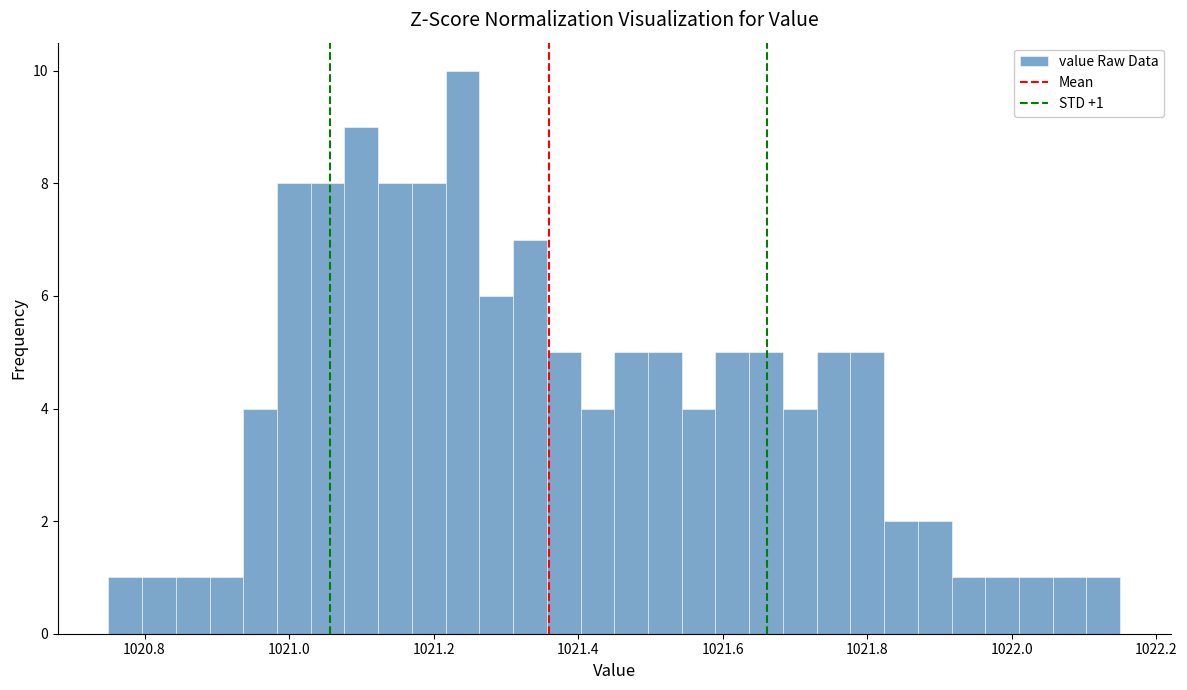

Around what value on the x-axis is the tallest bar? Give the approximate position of its centre, as read against the axis.

1021.24